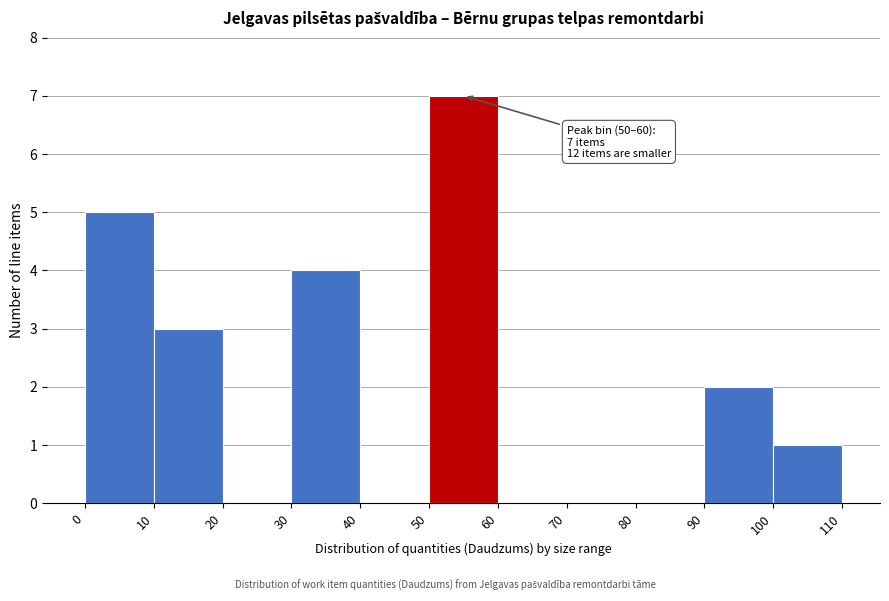

Over which range of the x-axis is the bar tallest?

50 to 60